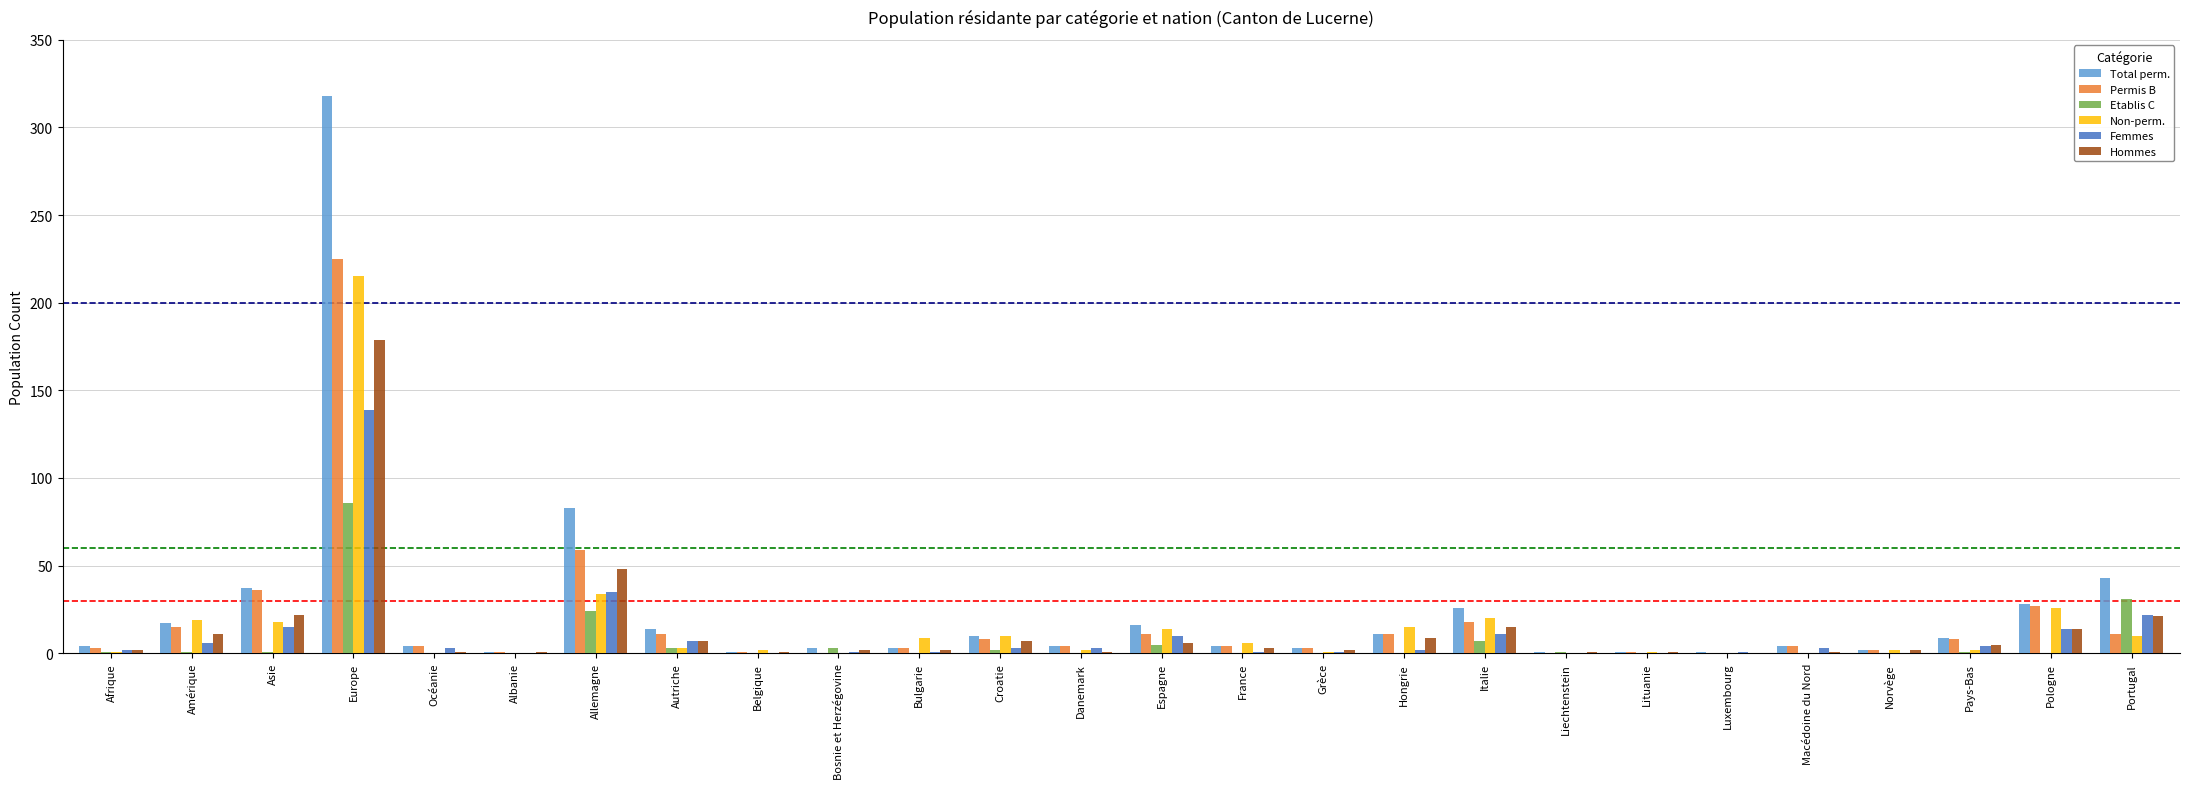

The Permis B series shows 8 at Pays-Bas. True or false?

True